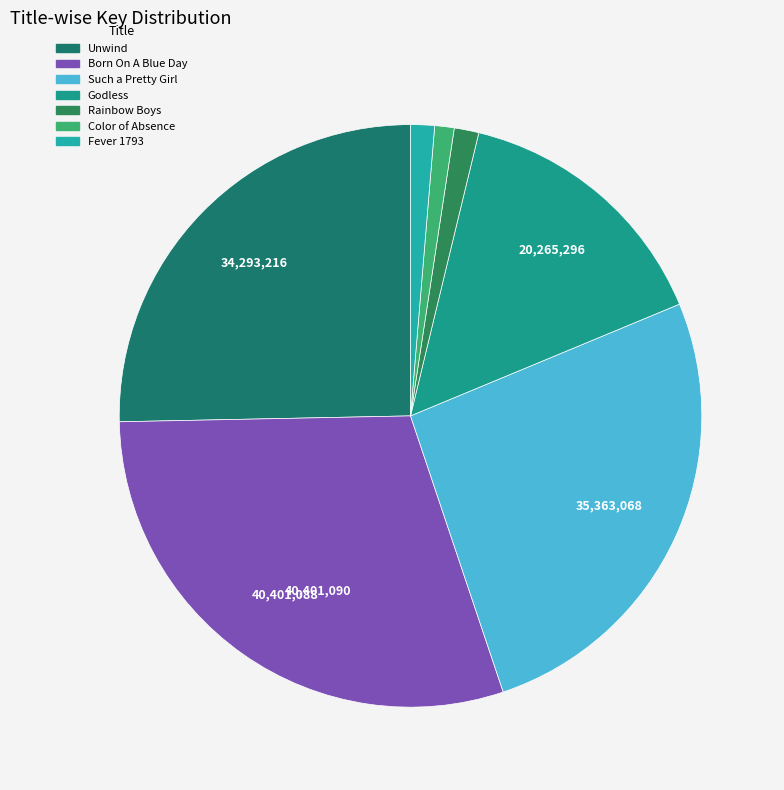

How many segments does this pie chart have?

7